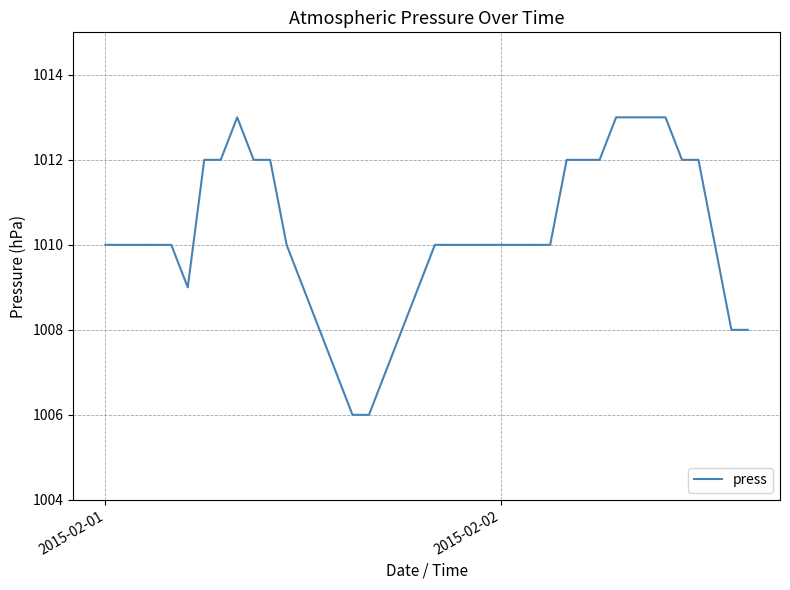

What is the greatest value displayed?

1013